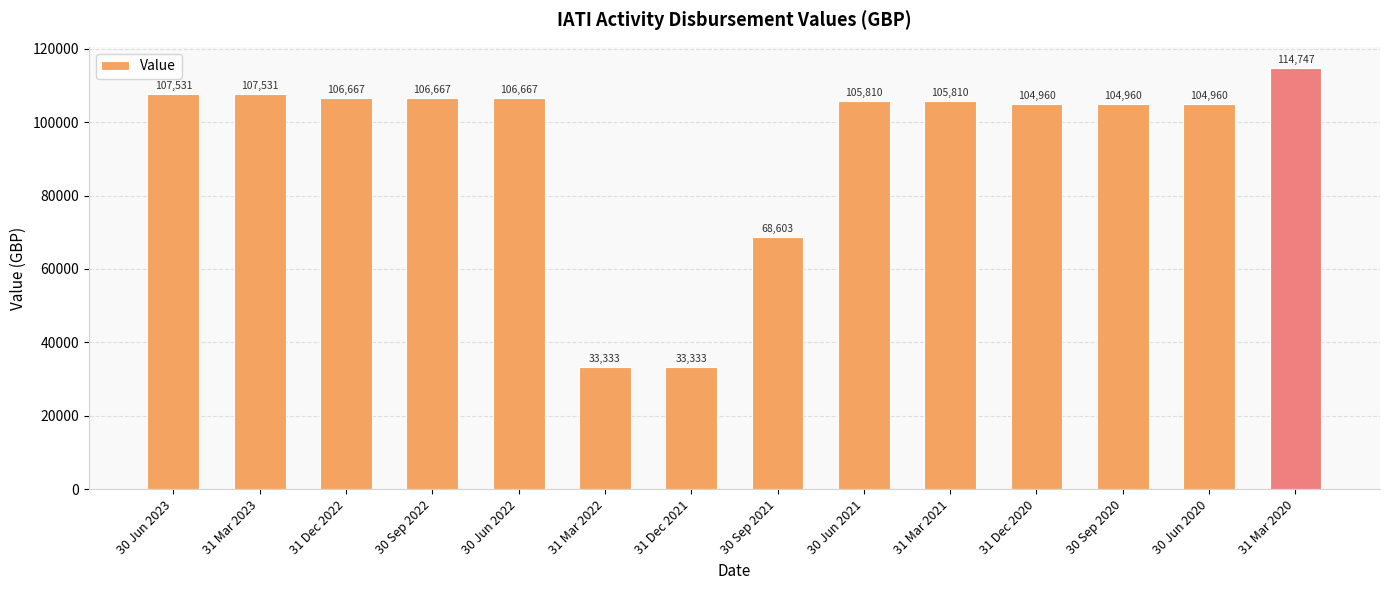

Which has a higher value, 30 Jun 2023 or 30 Jun 2021?

30 Jun 2023